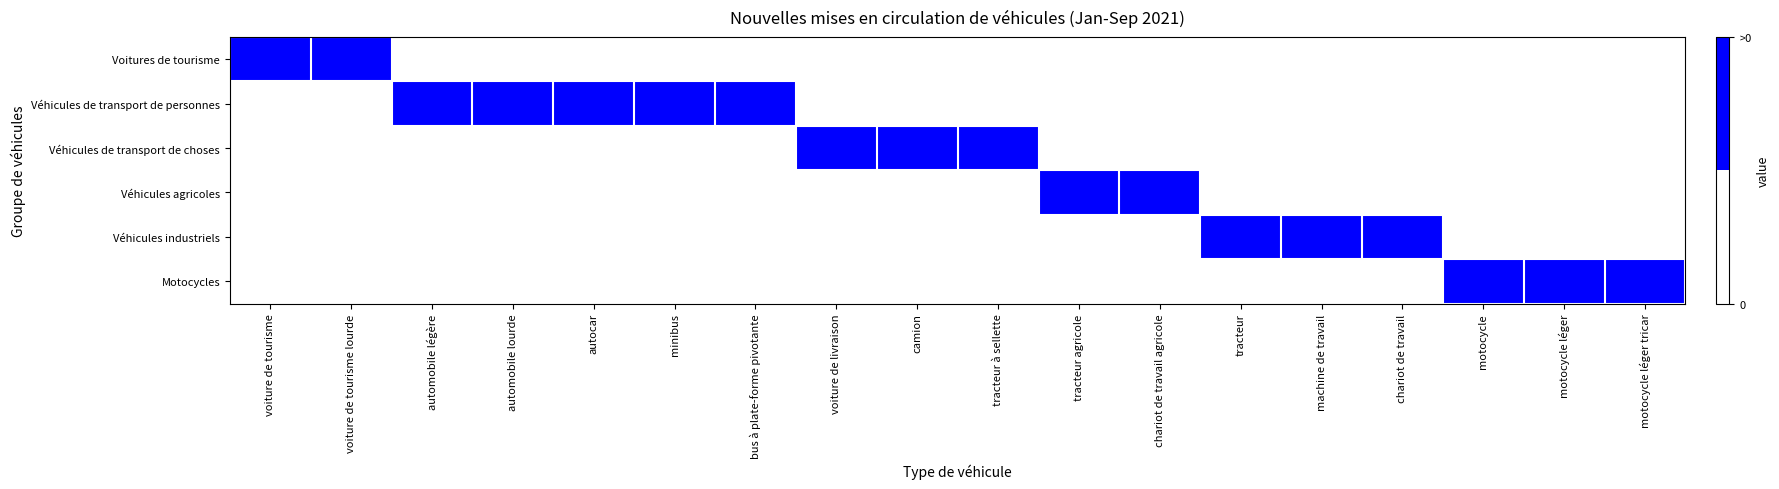

At how many categories does at least one series exceed 0?

18